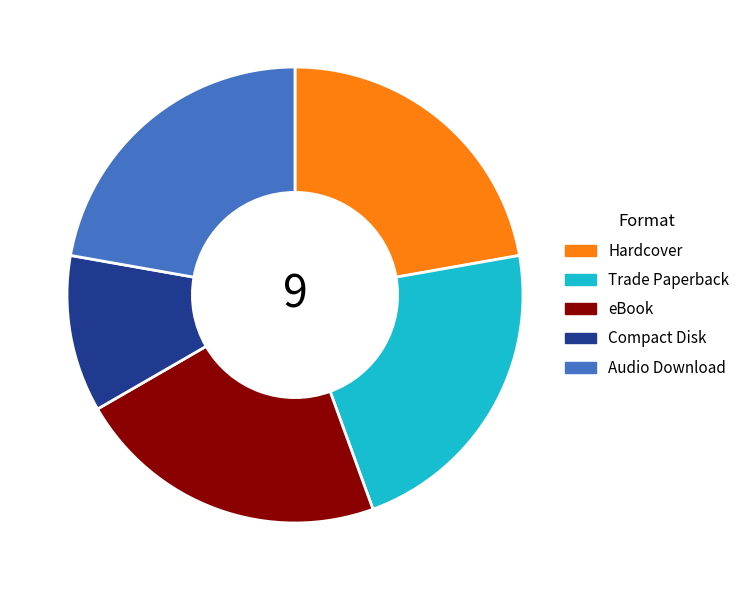

Which slice is the smallest?

Compact Disk